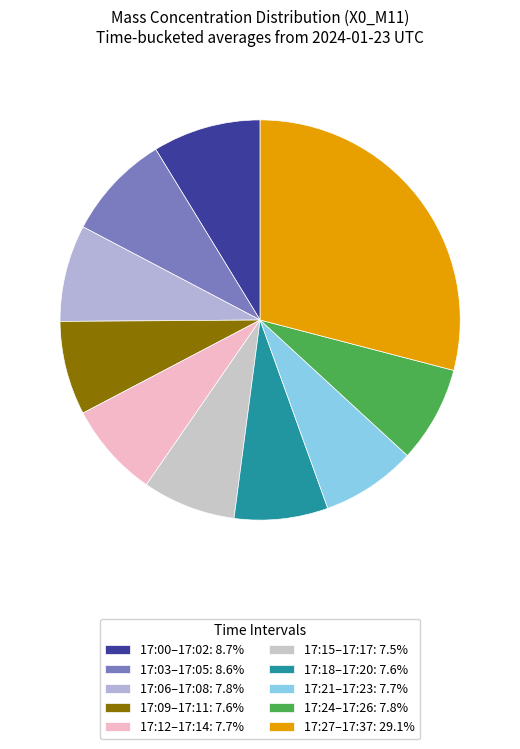

Count the number of slices in the pie.

10